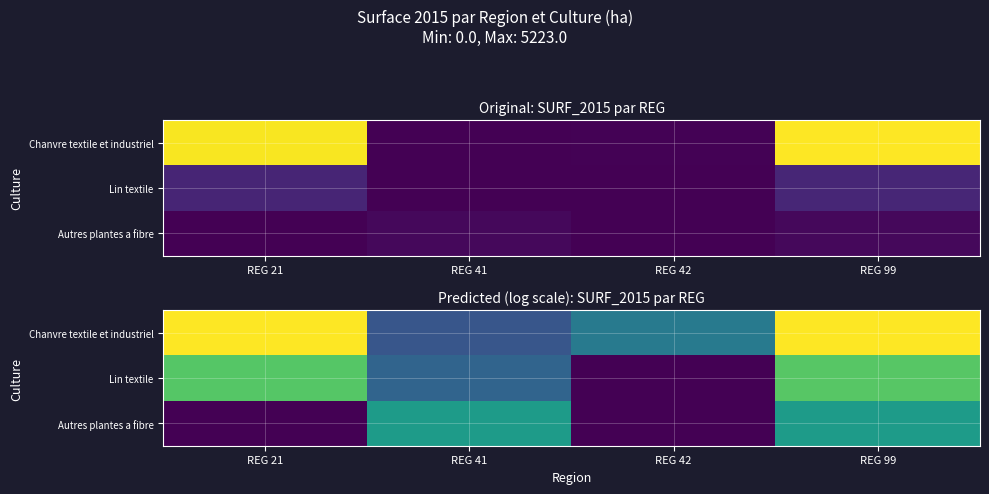

Between REG 42 and REG 99, which series saw the biggest shift?

Lin textile